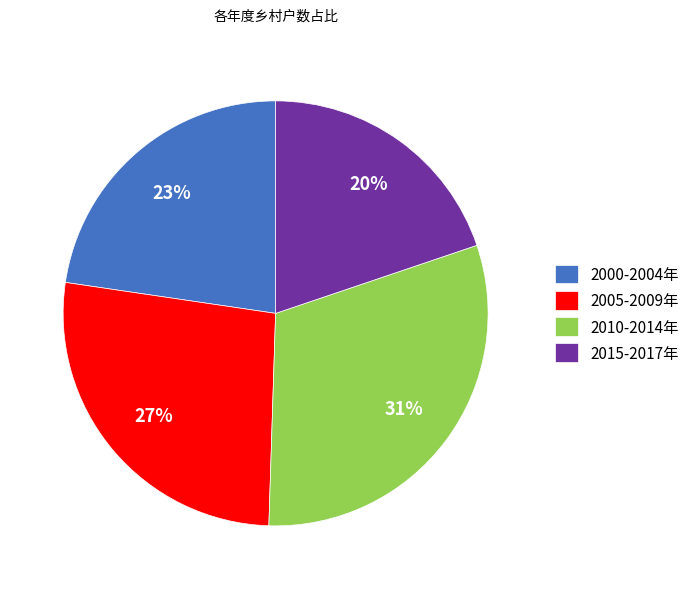

To the nearest percent, what is the average slice percentage?

25%